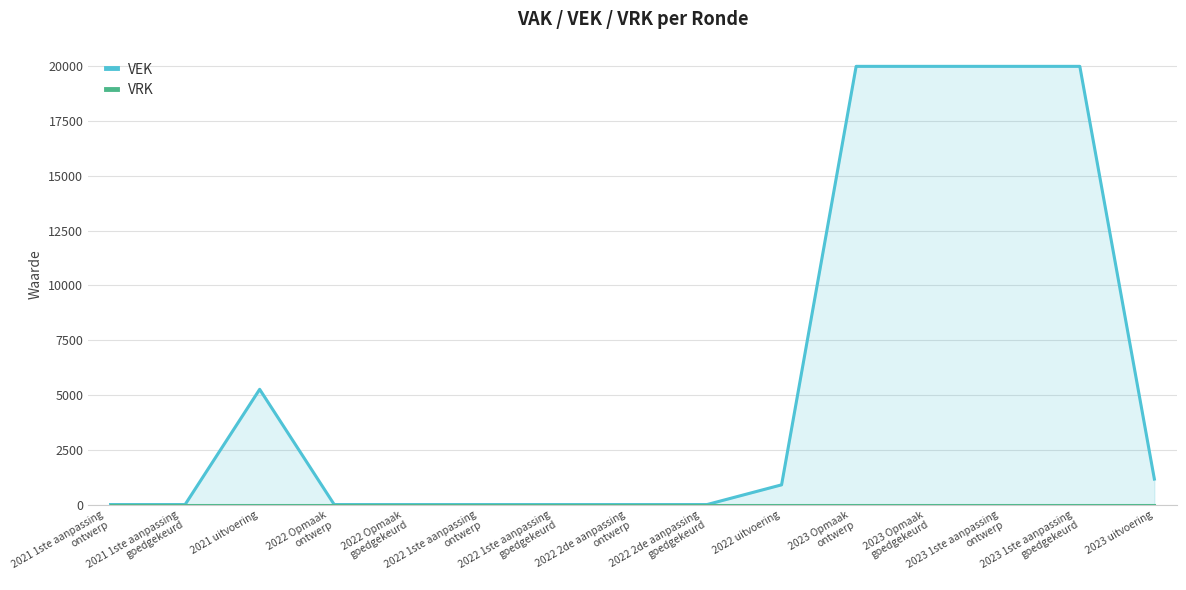

What is the label of the 14th point from the right?

2021 1ste aanpassing
goedgekeurd